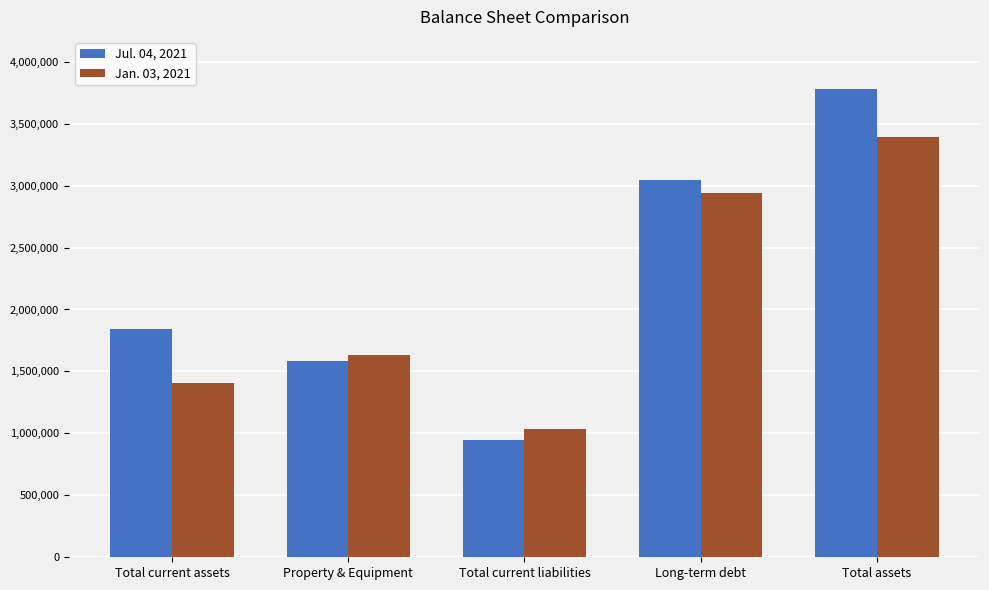

At how many categories does at least one series exceed 1109060?

4